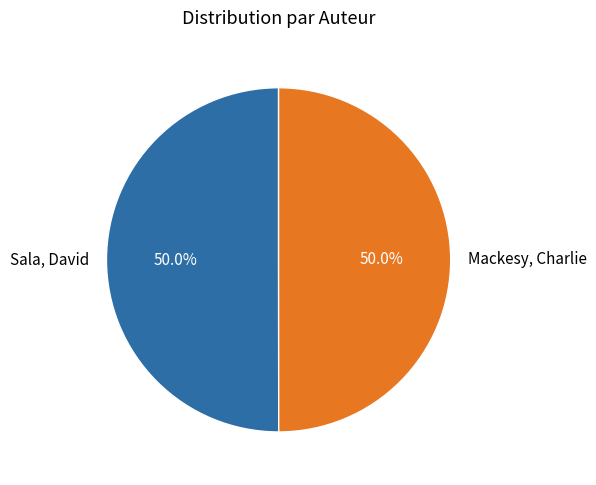

To the nearest percent, what portion does Sala, David represent?

50%